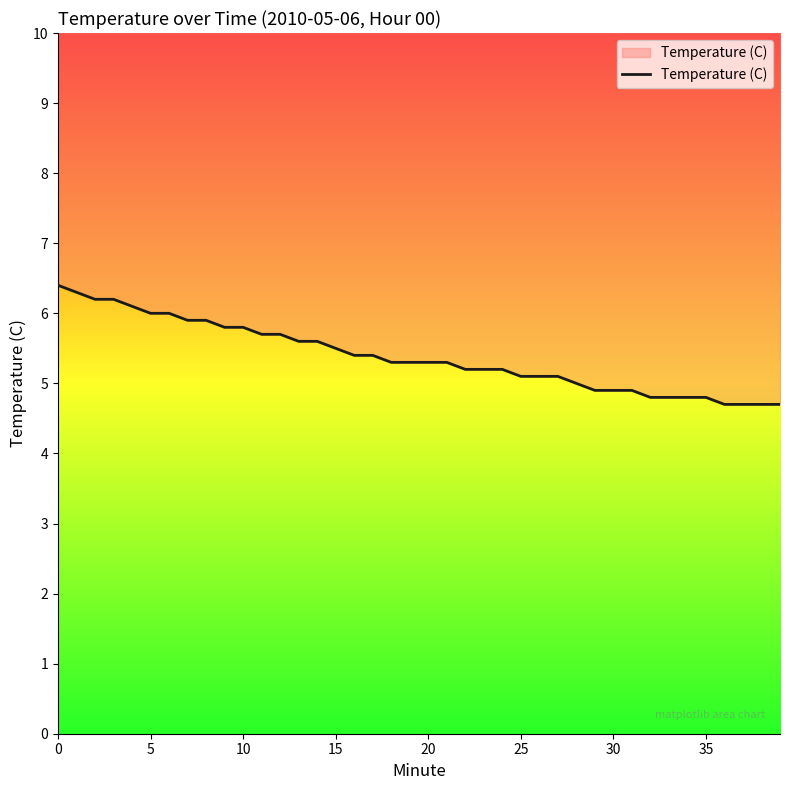

What is the difference between the maximum and minimum values?

1.7